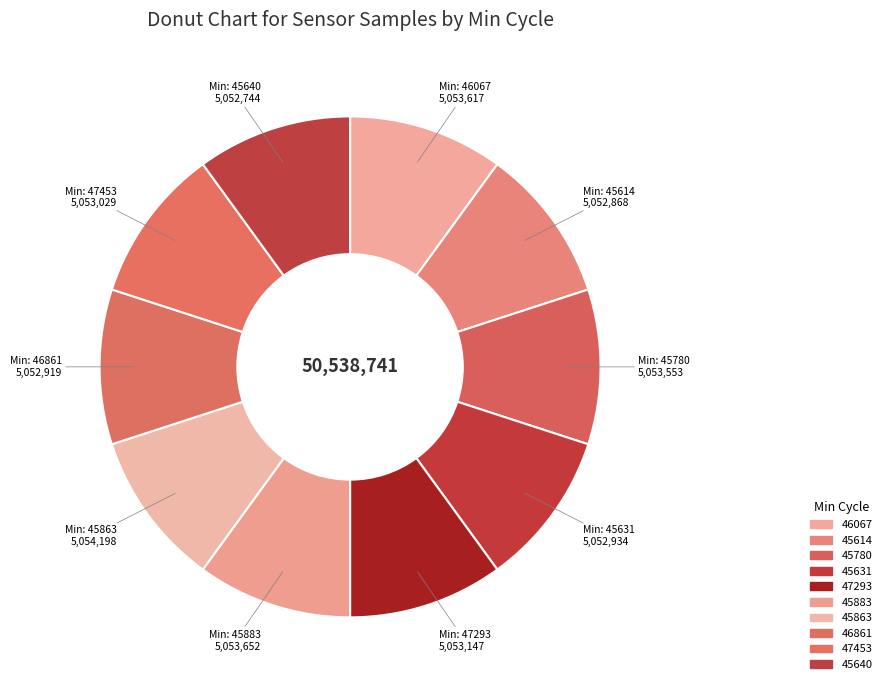

How many slices are in this pie chart?

10